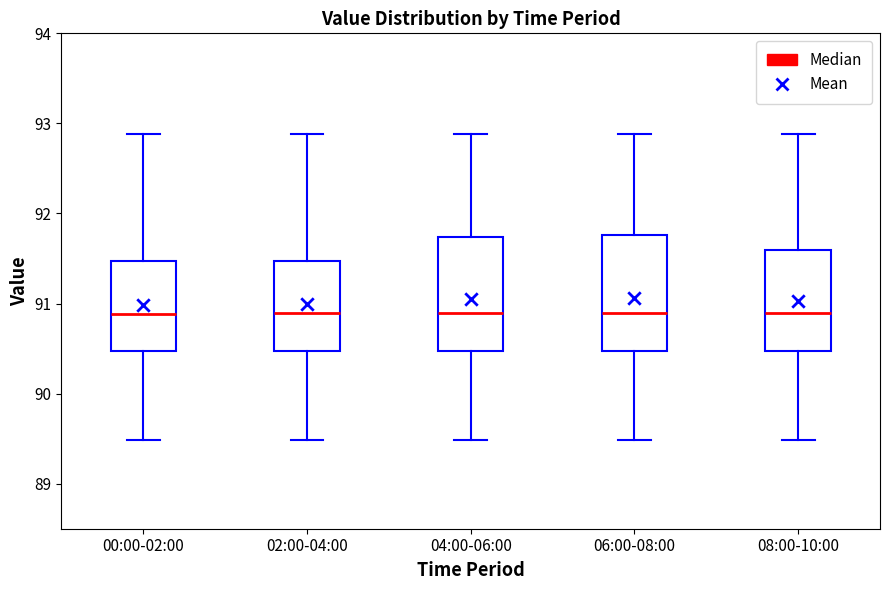

Reading left to right, transcribe this box plot: for each box, give where its median line is, the range the box spans, and where its two whiskers end, as read against the y-axis. The values are not printed on the chart, so give them approximately, as read against the axis.

00:00-02:00: median 90.9, box 90.5 to 91.5, whiskers 89.5 to 92.9
02:00-04:00: median 90.9, box 90.5 to 91.5, whiskers 89.5 to 92.9
04:00-06:00: median 90.9, box 90.5 to 91.7, whiskers 89.5 to 92.9
06:00-08:00: median 90.9, box 90.5 to 91.8, whiskers 89.5 to 92.9
08:00-10:00: median 90.9, box 90.5 to 91.6, whiskers 89.5 to 92.9